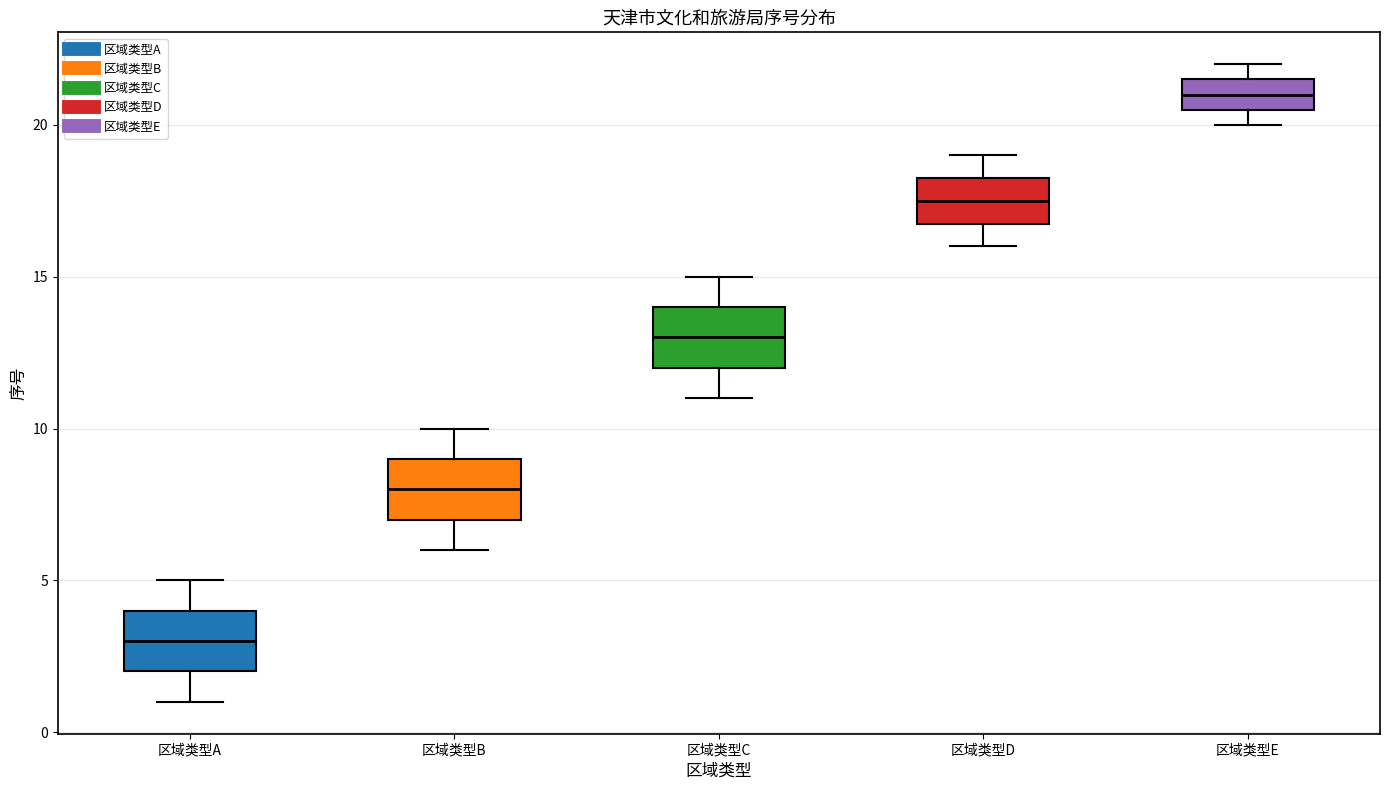

Reading left to right, transcribe this box plot: for each box, give where its median line is, the range the box spans, and where its two whiskers end, as read against the y-axis. The values are not printed on the chart, so give them approximately, as read against the axis.

区域类型A: median 3.0, box 2.0 to 4.0, whiskers 1.0 to 5.0
区域类型B: median 8.0, box 7.0 to 9.0, whiskers 6.0 to 10.0
区域类型C: median 13.0, box 12.0 to 14.0, whiskers 11.0 to 15.0
区域类型D: median 17.5, box 17.0 to 18.5, whiskers 16.0 to 19.0
区域类型E: median 21.0, box 20.5 to 21.5, whiskers 20.0 to 22.0